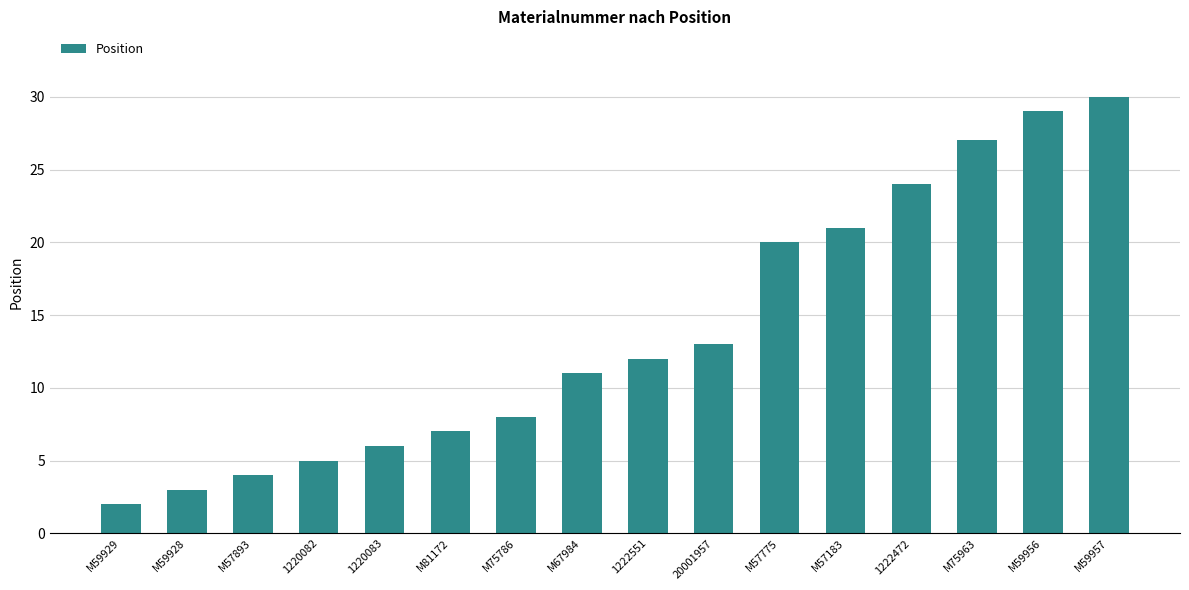

What is the label of the 15th bar from the right?

M59928